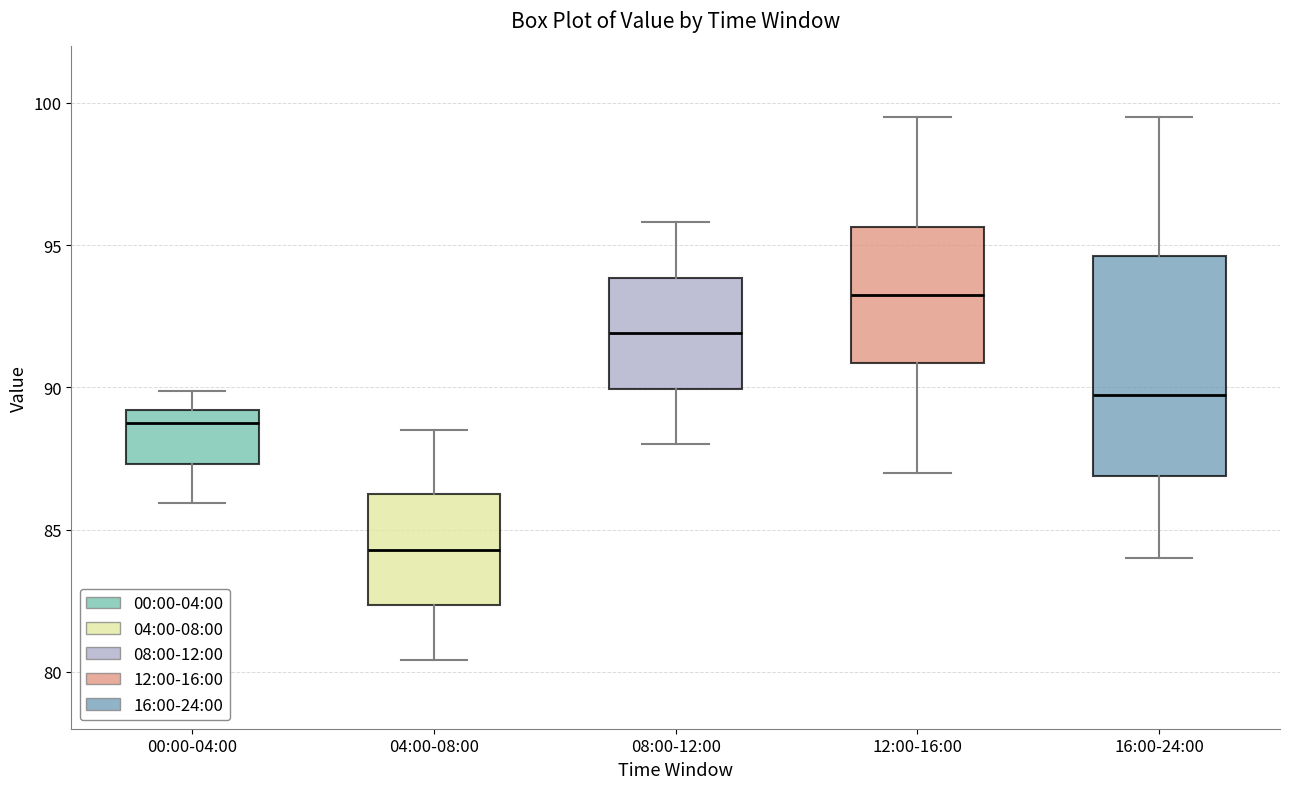

Where is the lower edge of the box for 00:00-04:00 on the y-axis? The values are not printed on the chart, so give them approximately, as read against the axis.

87.5